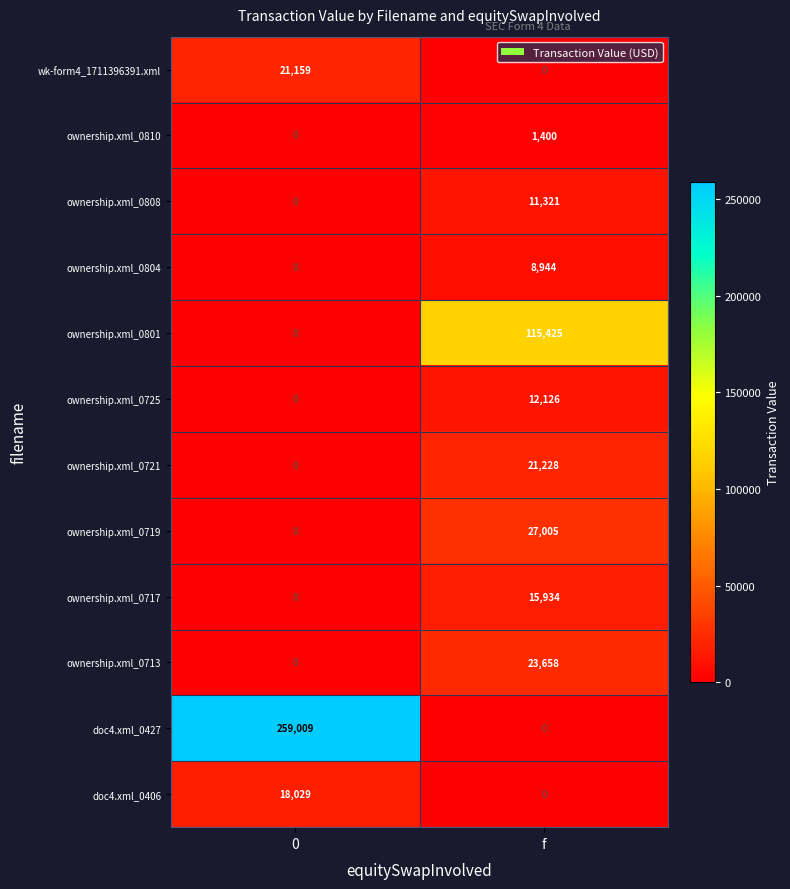

Reading left to right, what are all the values shown in this chart?

wk-form4_1711396391.xml: 21159	0
ownership.xml_0810: 0	1400
ownership.xml_0808: 0	11321
ownership.xml_0804: 0	8944
ownership.xml_0801: 0	115425
ownership.xml_0725: 0	12126
ownership.xml_0721: 0	21228
ownership.xml_0719: 0	27005
ownership.xml_0717: 0	15934
ownership.xml_0713: 0	23658
doc4.xml_0427: 259009	0
doc4.xml_0406: 18029	0